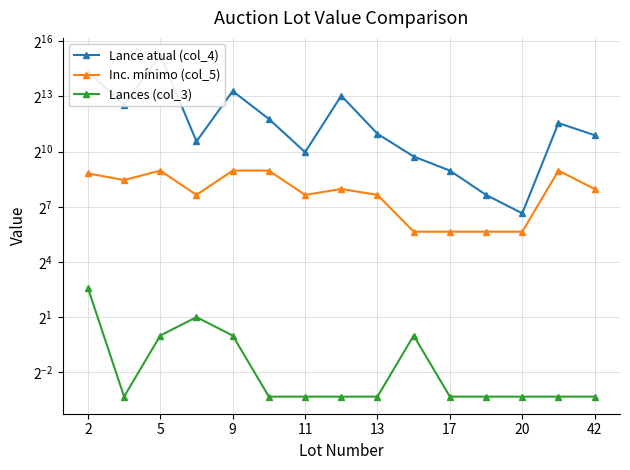

Does the chart display data point markers on the line(s)?

Yes